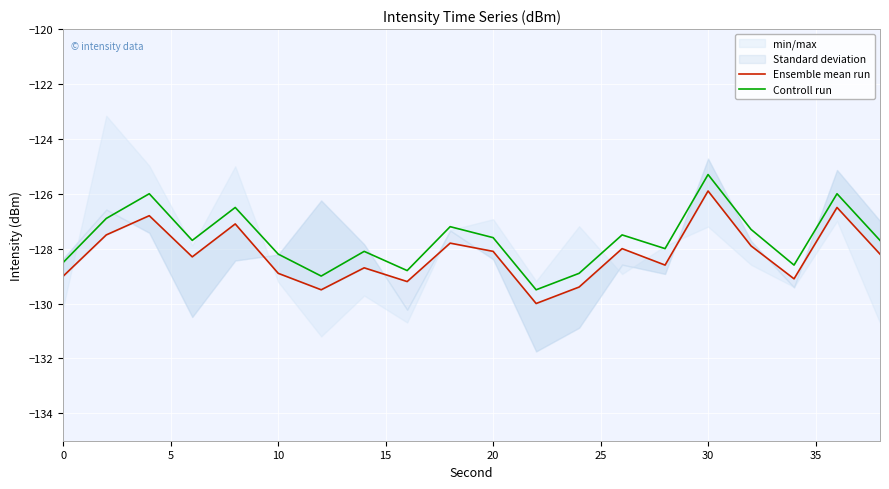

Which category has the highest value in the Controll run series?

30